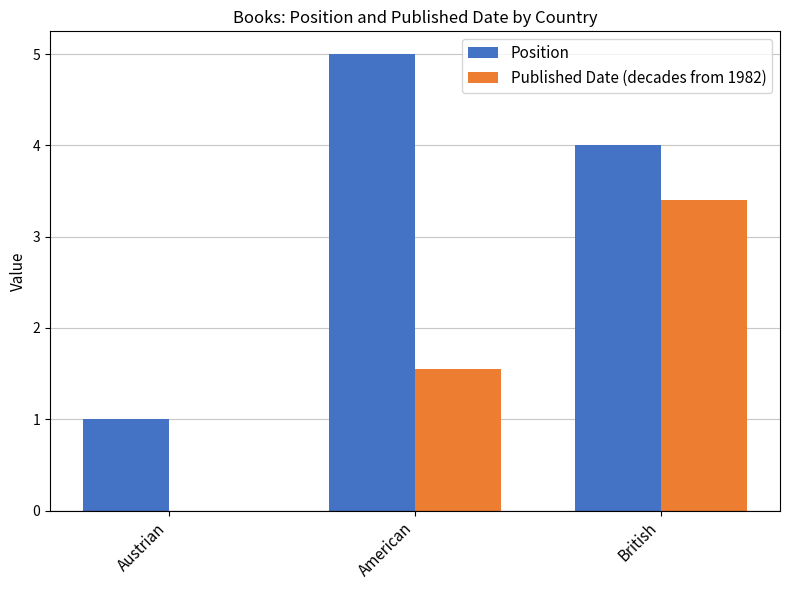

Between Austrian and British, which series saw the biggest shift?

Published Date (decades from 1982)